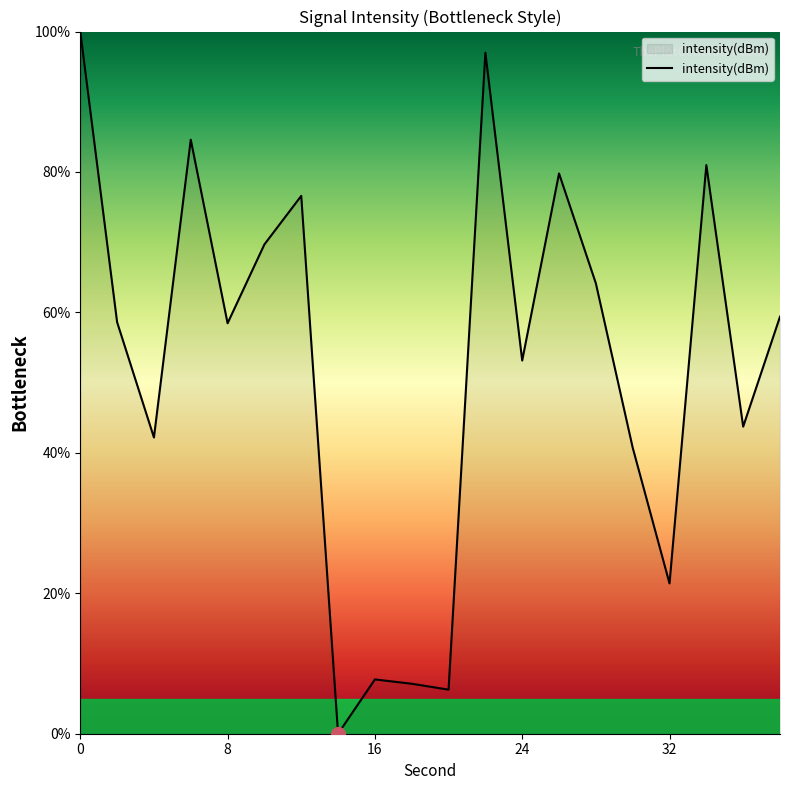

What is the maximum value shown in the chart?

100.0